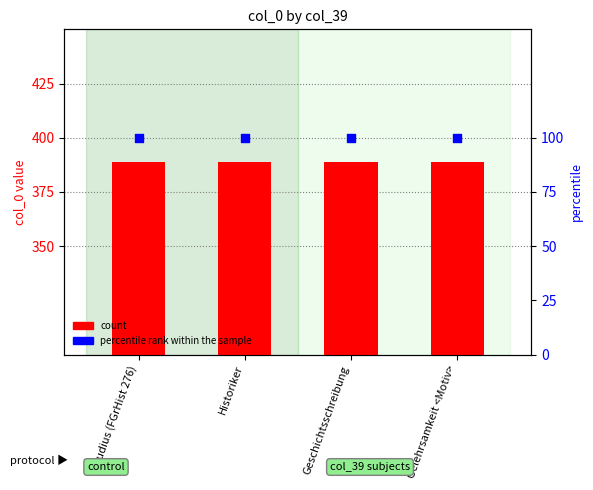

What are all the series names shown in the legend?

count, percentile rank within the sample